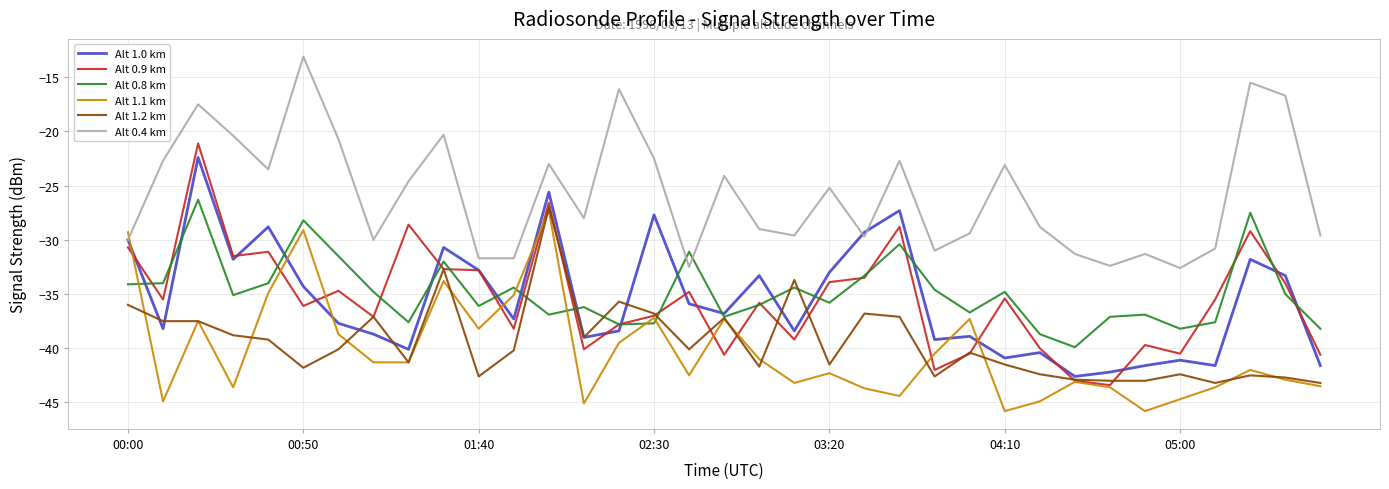

Rank the series by their maximum value, from highest to lowest.

Alt 0.4 km, Alt 0.9 km, Alt 1.0 km, Alt 0.8 km, Alt 1.2 km, Alt 1.1 km